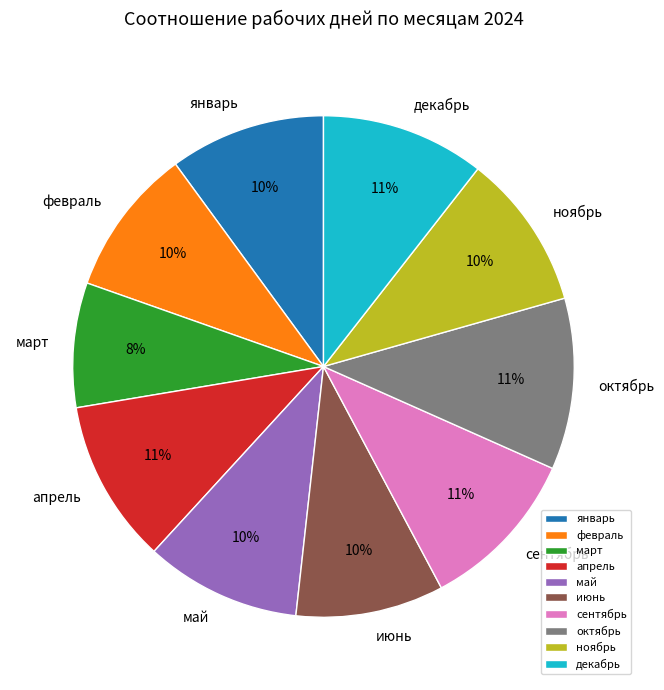

Which slice is the smallest?

март